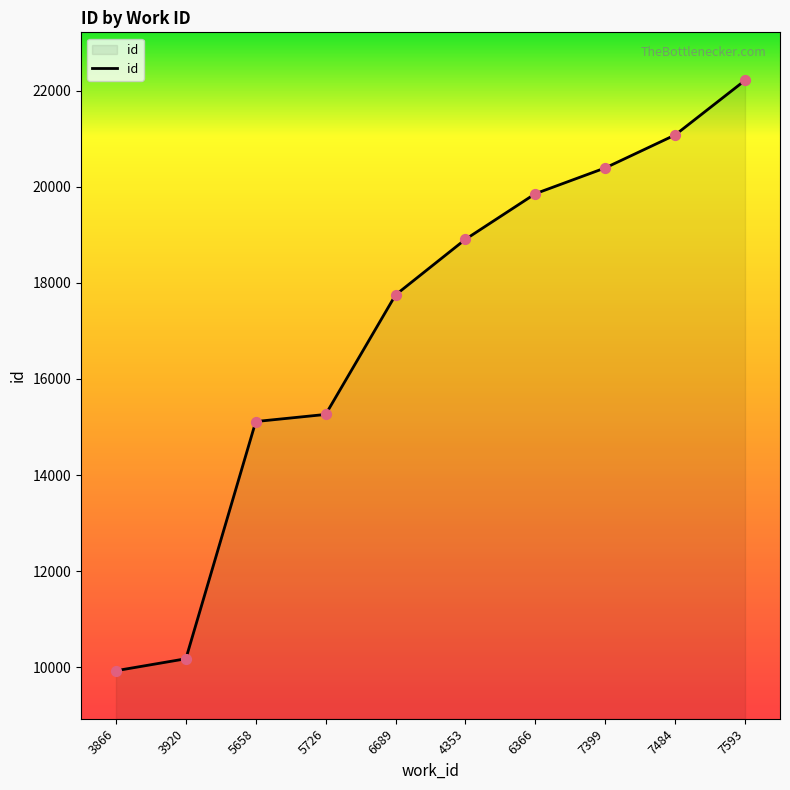

What is the change in value from 7399 to 7484?

+686